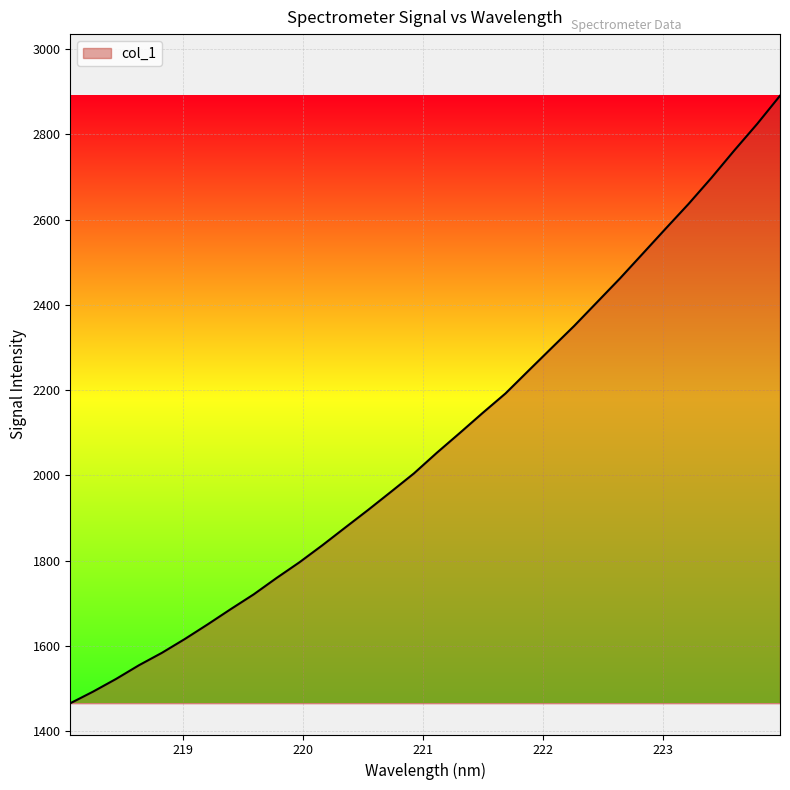

What is the maximum value shown in the chart?

2890.8